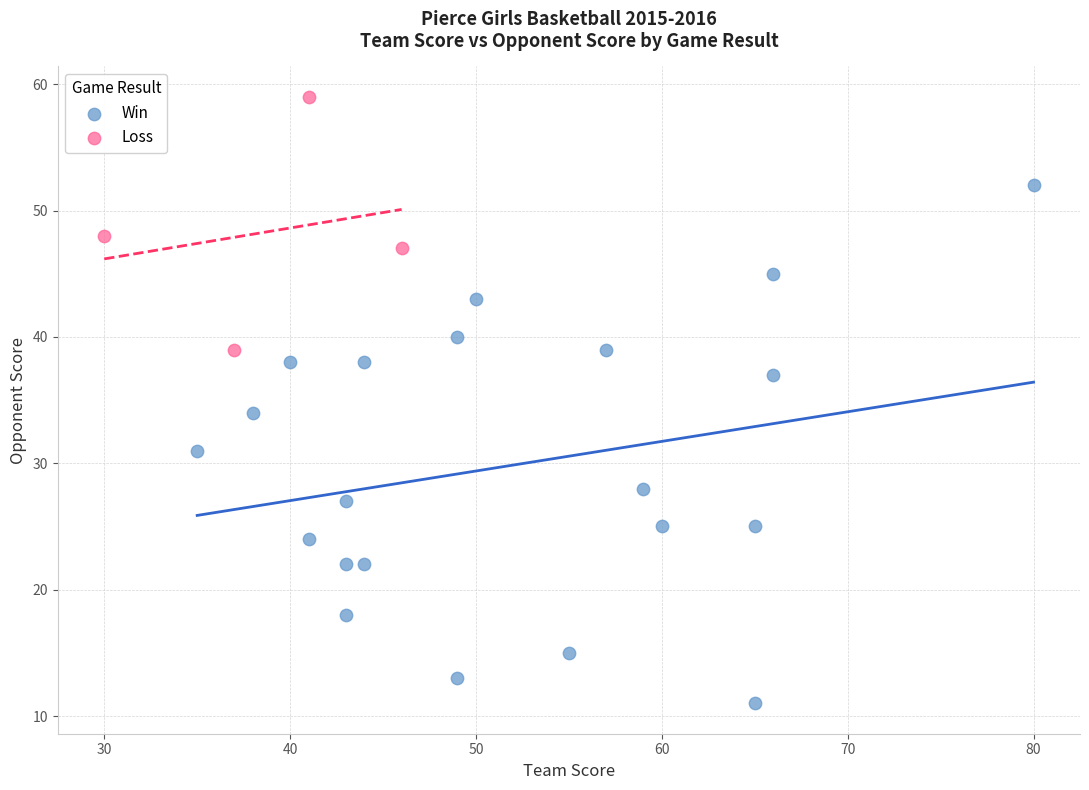

Which series contains the lowest Y value?

Win